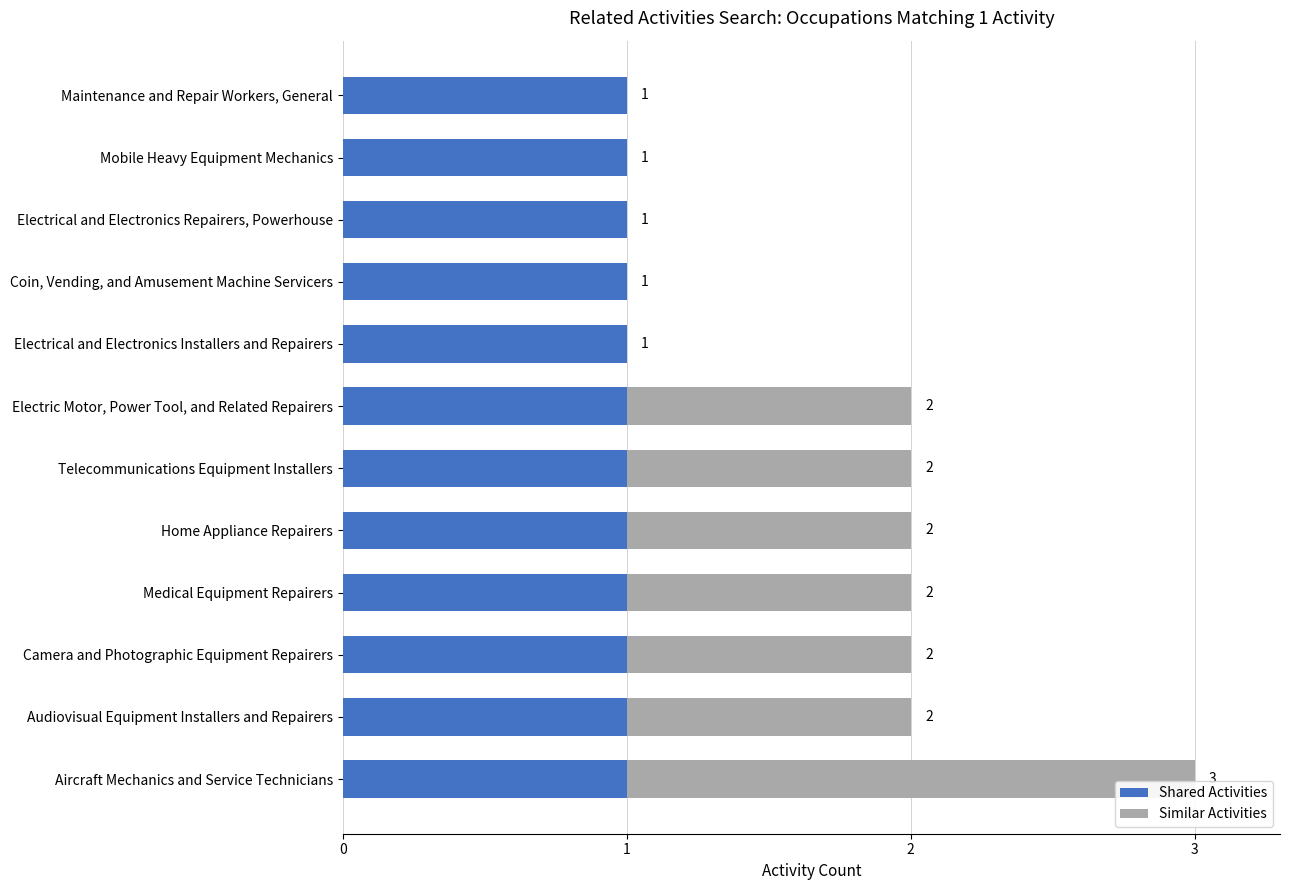

What is the sum of all Shared Activities values?

12